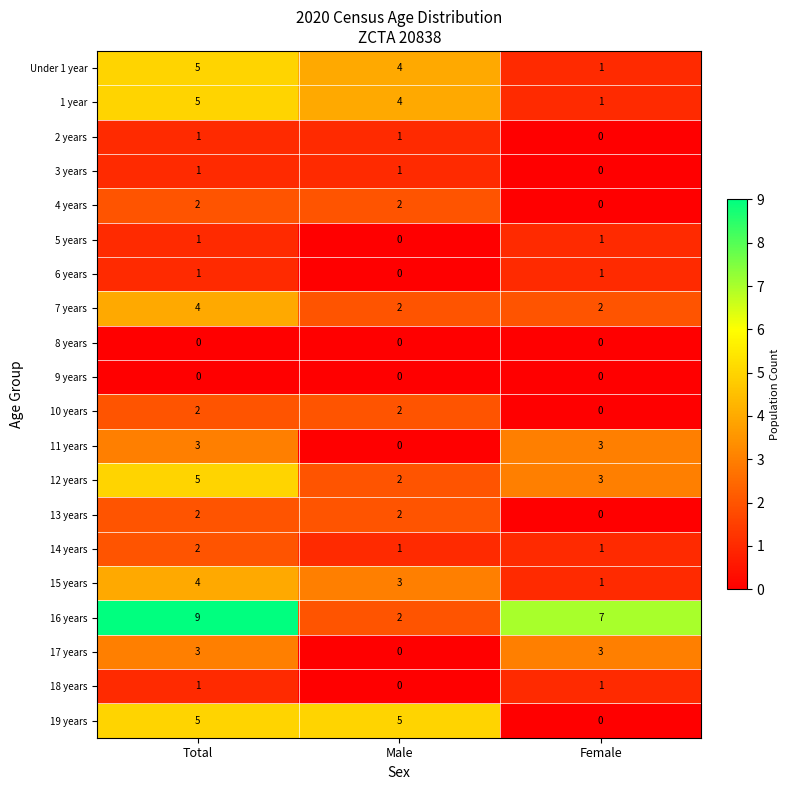

At which label is 18 years closest to 0?

Male